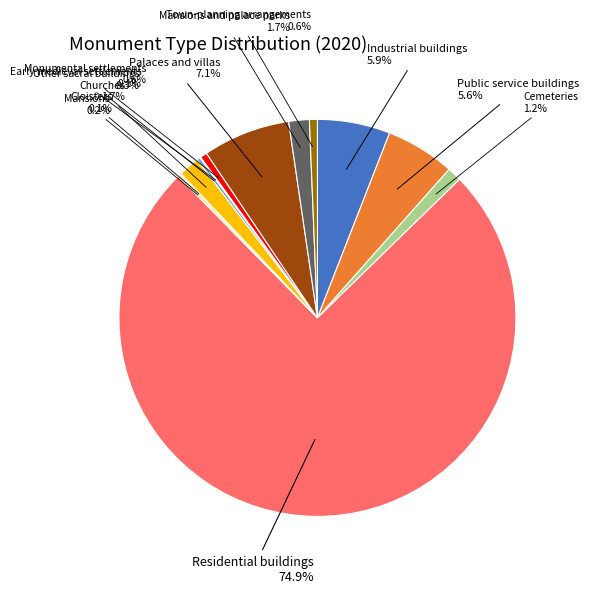

Does any single category account for the majority?

Yes